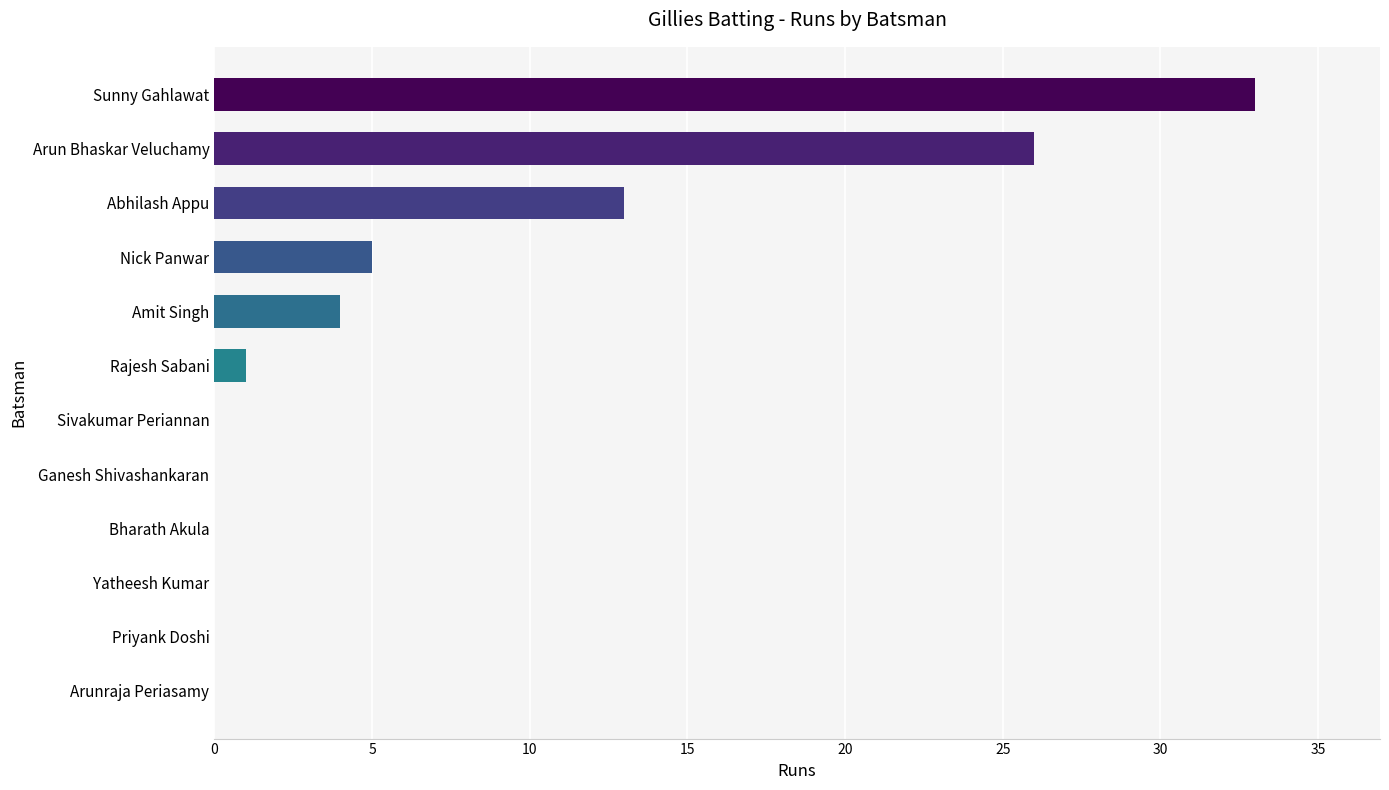

At which label is the value closest to 16?

Abhilash Appu